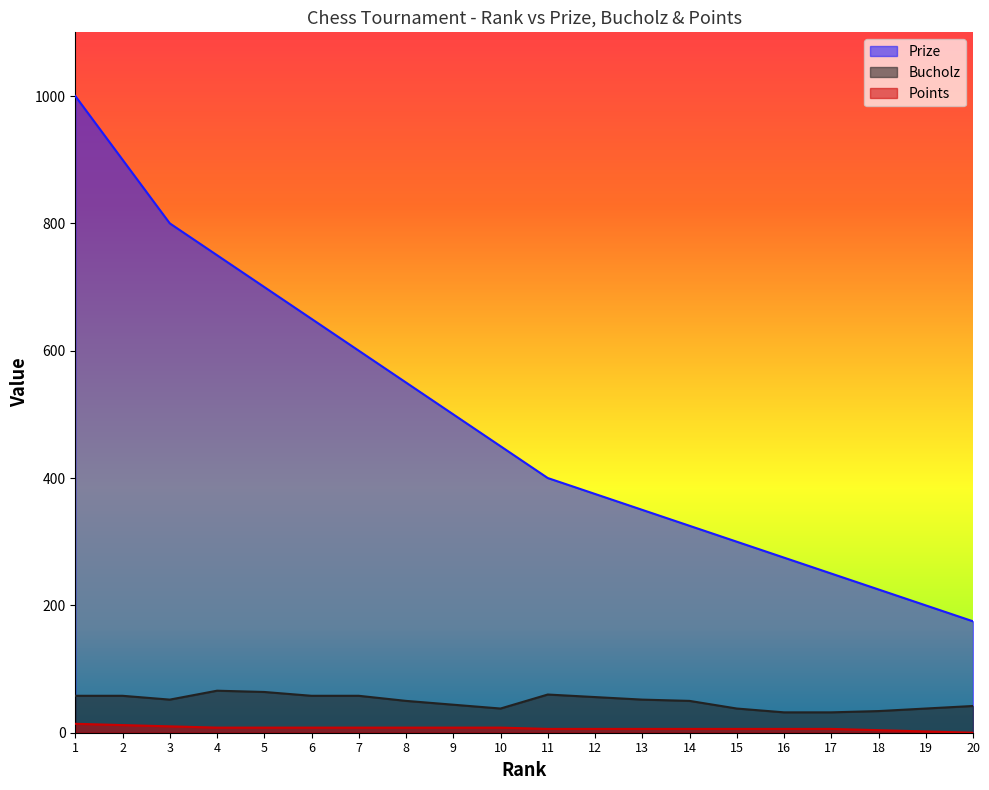

What is the value of the Points point at the 2nd from the left?

12